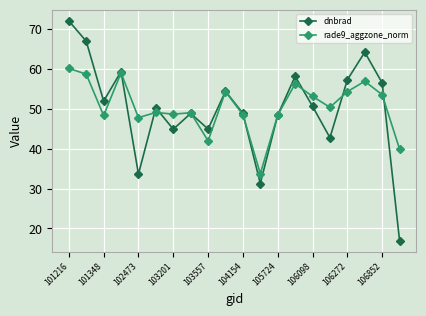

What is the difference between the maximum and minimum values in the dnbrad series?

55.0